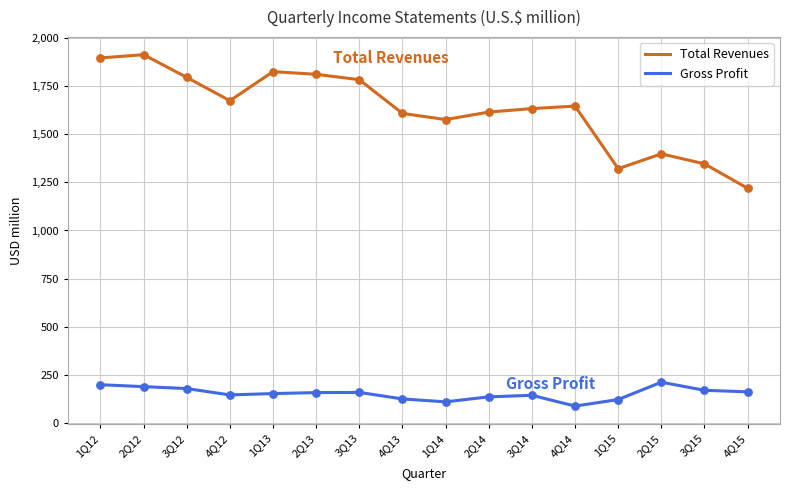

At how many categories does at least one series exceed 1485?

12